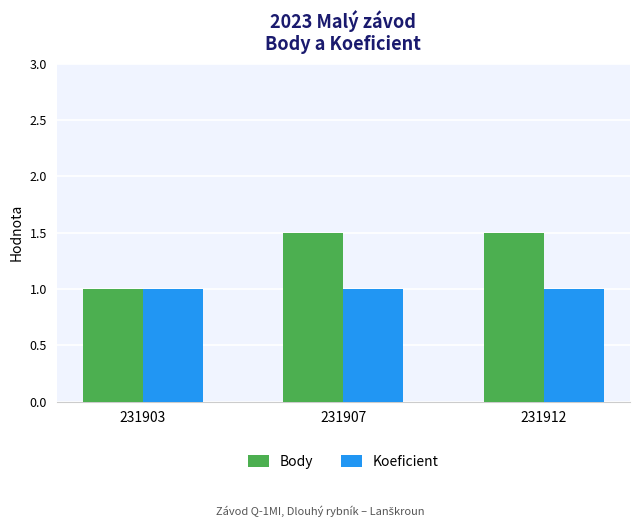

Rank the series by their average value, from lowest to highest.

Koeficient, Body